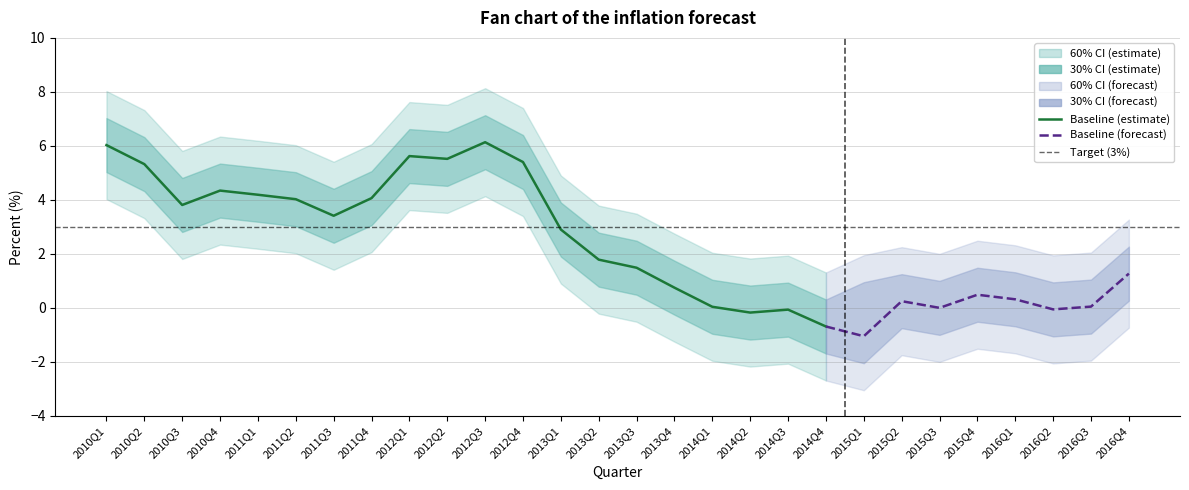

What is the sum of all upper30 values?

94.2